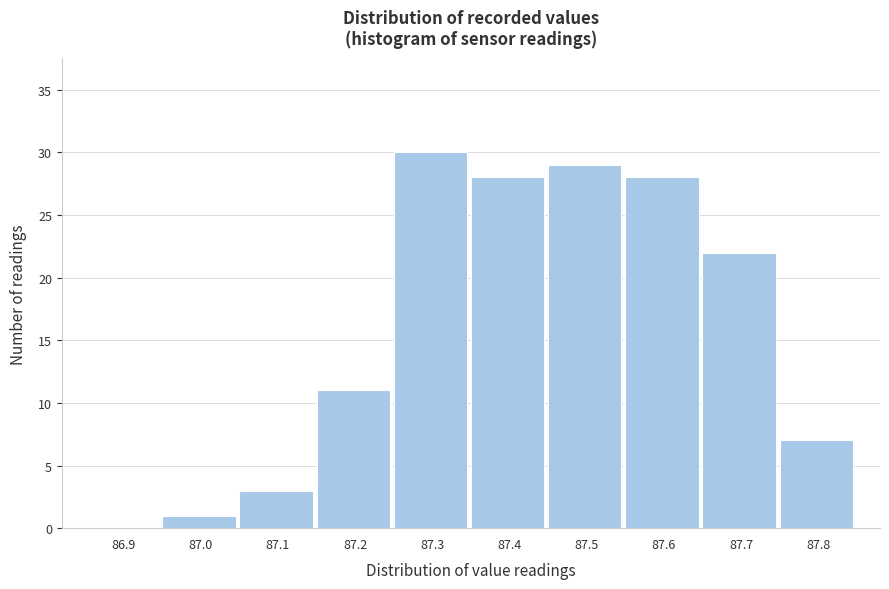

Reading left to right, list all the values displayed in this chart.

86.9=0	87.0=1	87.1=3	87.2=11	87.3=30	87.4=28	87.5=29	87.6=28	87.7=22	87.8=7